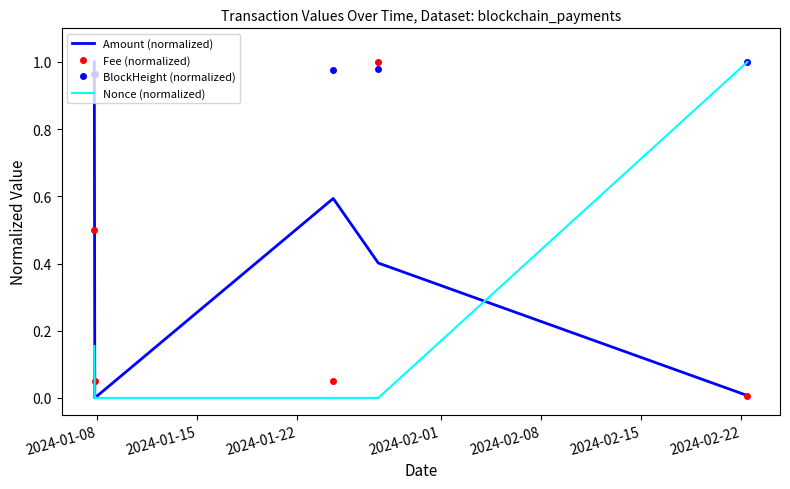

Which series has the largest total across all categories?

BlockHeight (normalized)